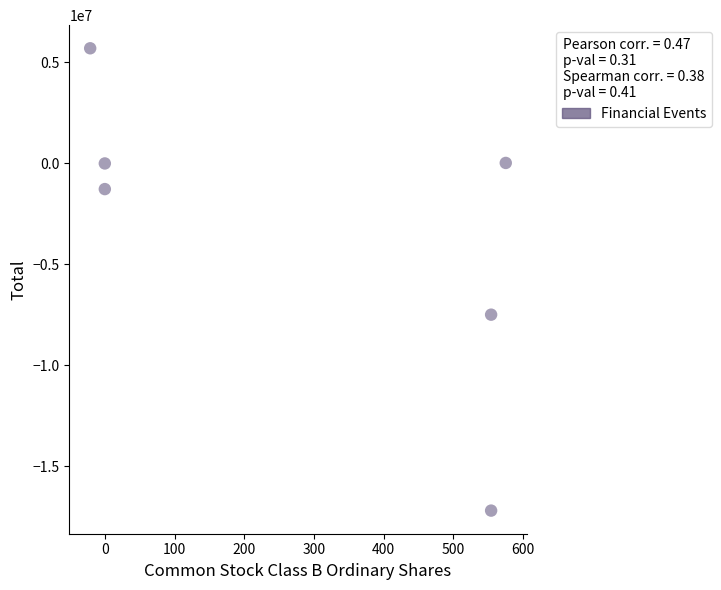

What is the range of X values (max minus min)?

596